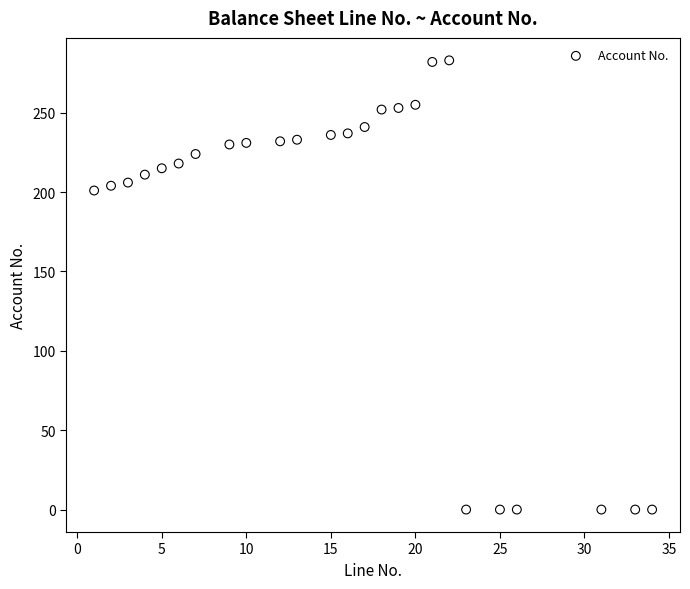

What is the range of Y values (max minus min)?

283